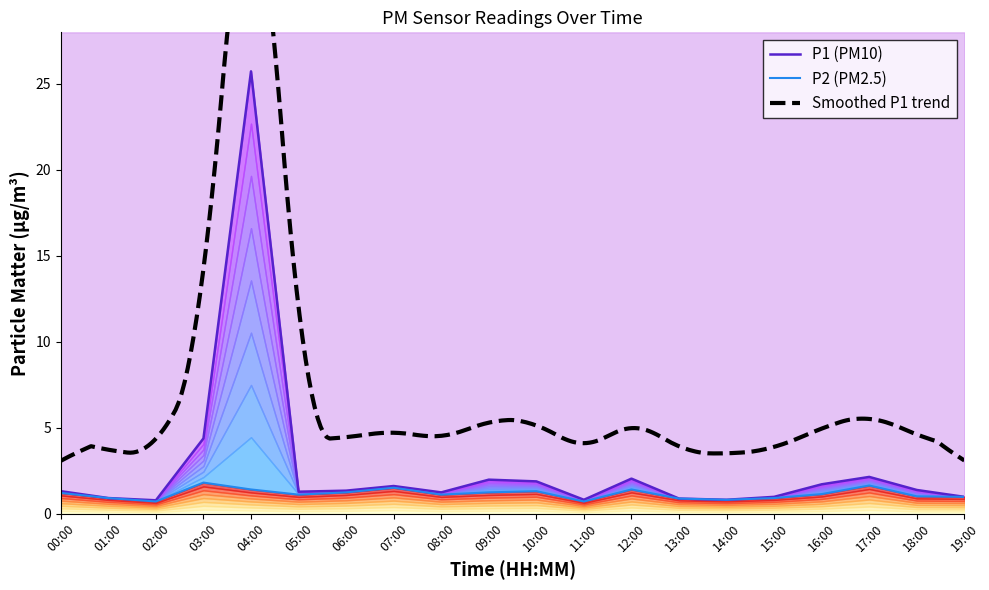

What is the maximum value shown in the chart?

25.7